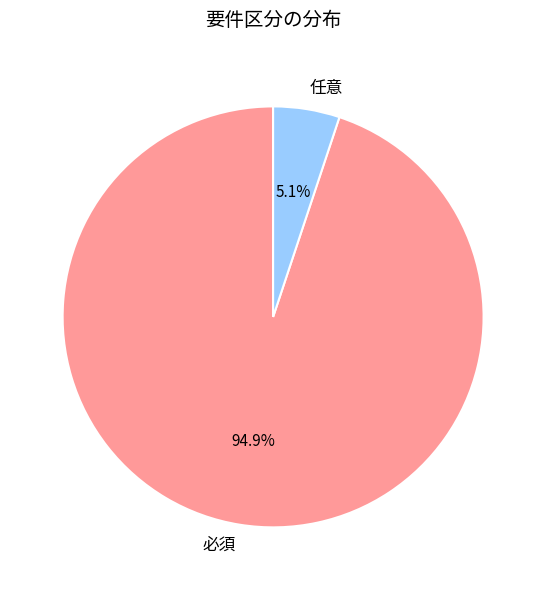

To the nearest percent, what is the combined percentage of 必須 and 任意?

100%